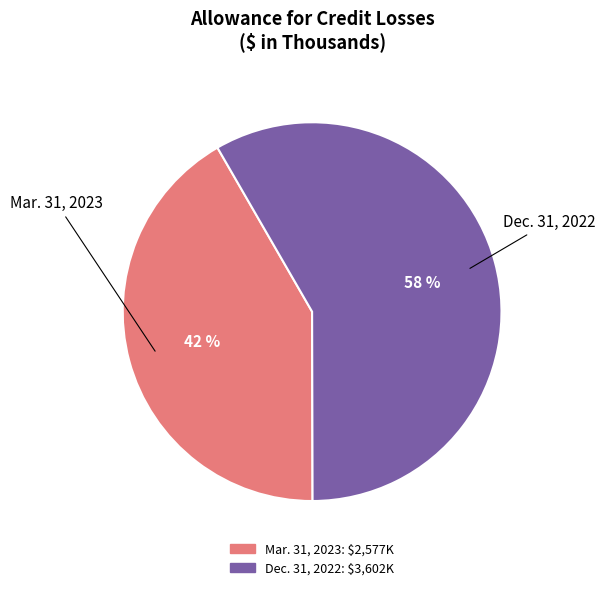

Is it true that Mar. 31, 2023 is 49% of the pie?

False